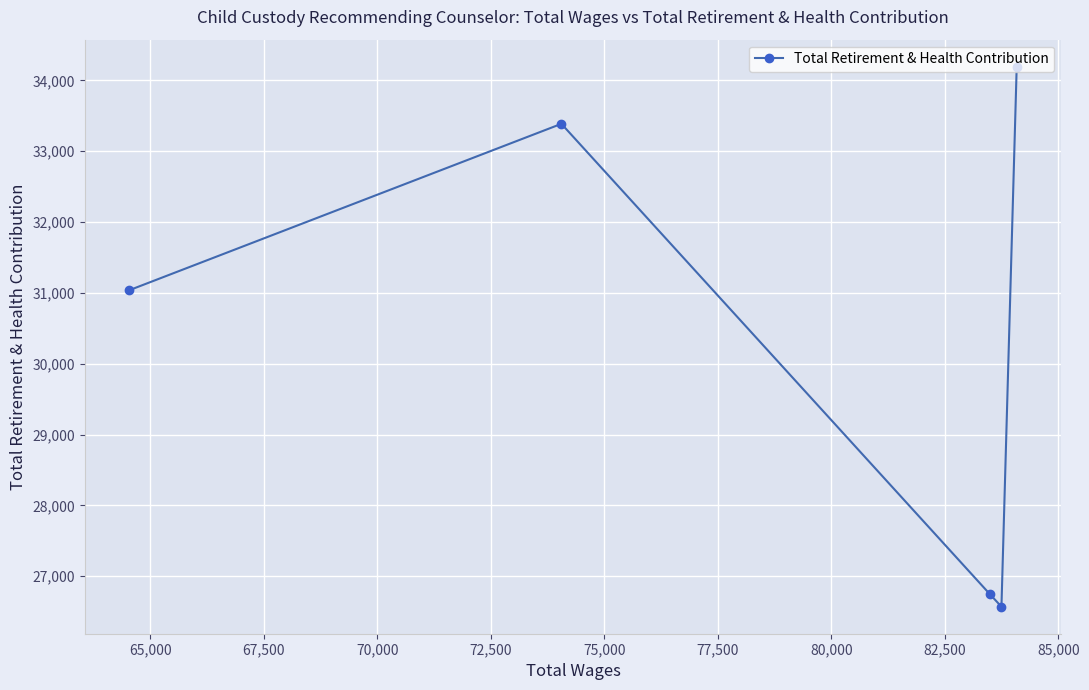

What is the greatest value displayed?

34195